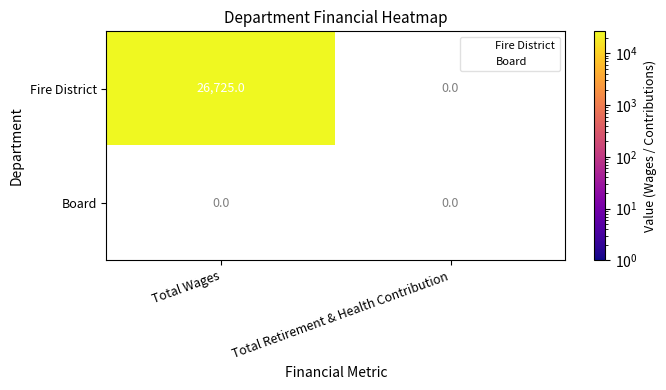

Reading right to left, what are all the values shown in this chart?

Fire District: 1=0	0=26725
Board: 1=0	0=0